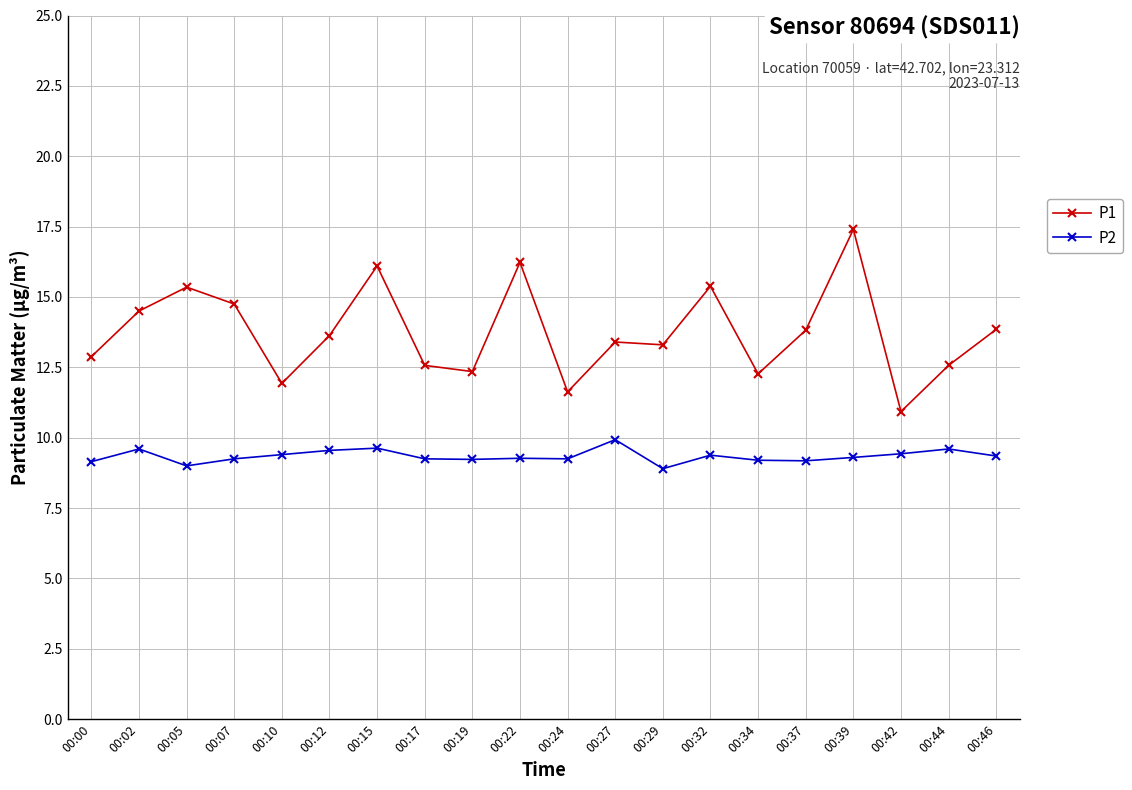

What is the total value across all series at 00:10?

21.3